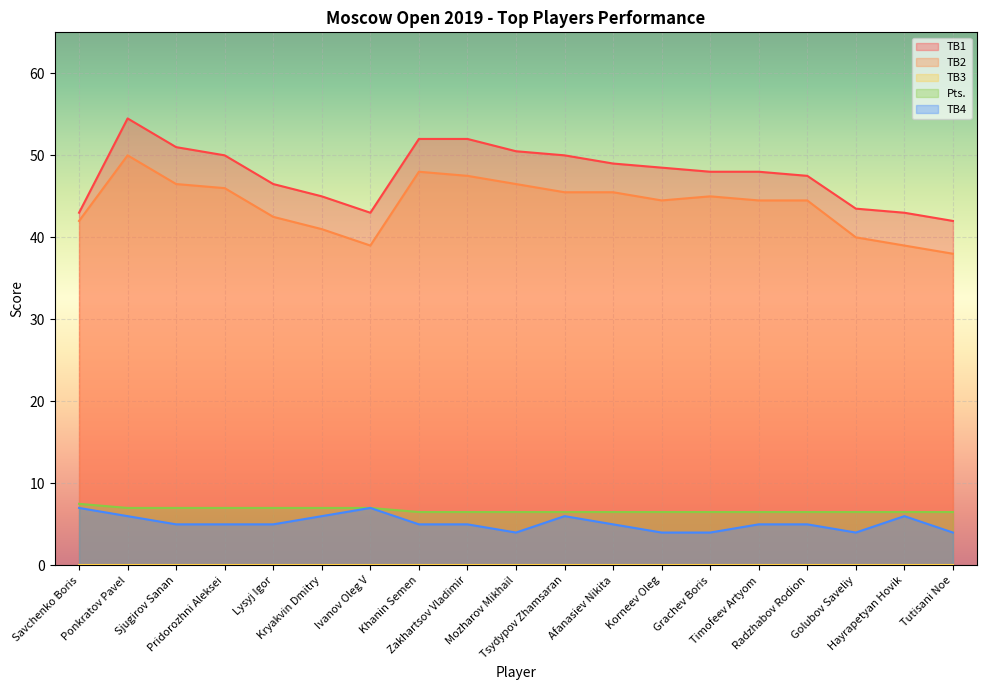

True or false: TB1 and TB2 cross at least once.

False